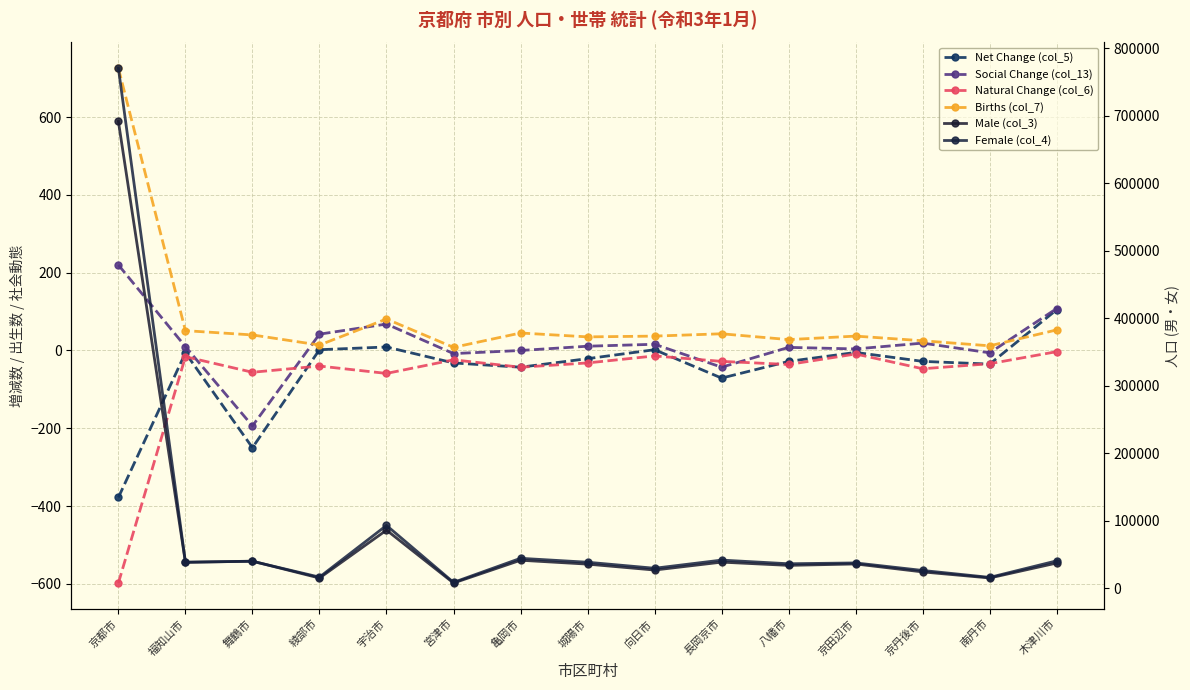

What is the difference between the highest and lowest values at 京都市?

771333